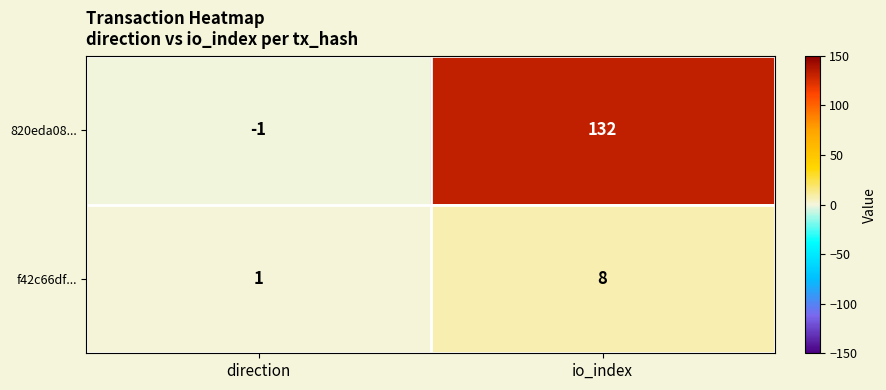

At which category is the sum across all series the highest?

io_index